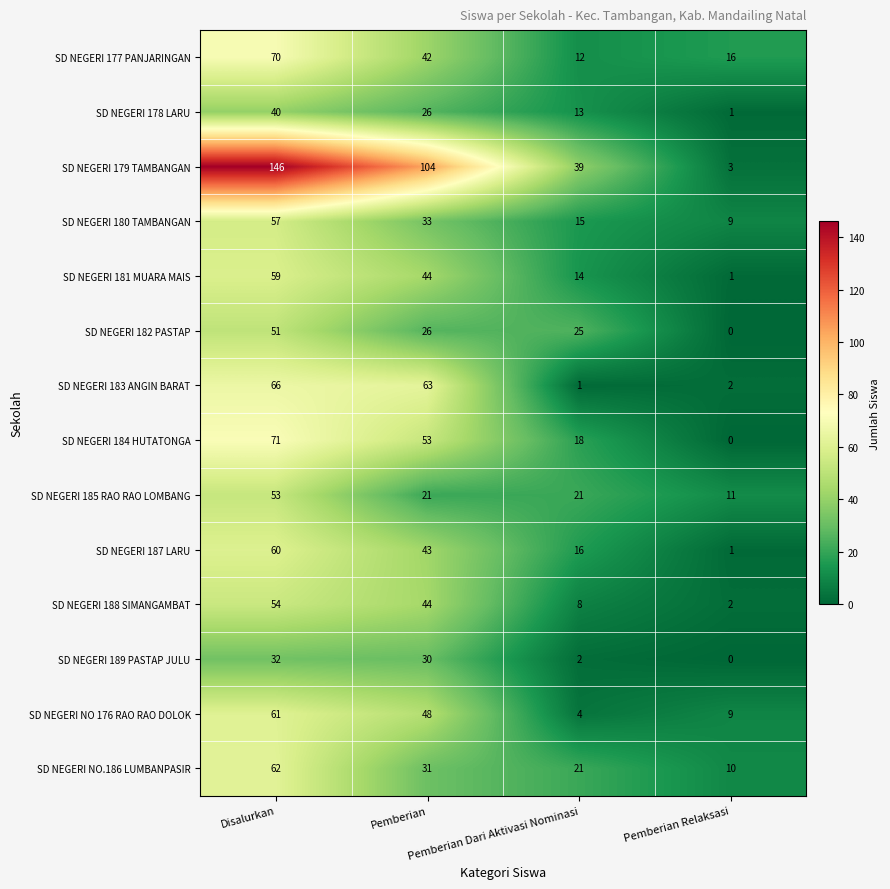

Which series has the largest range (max minus min)?

SD NEGERI 179 TAMBANGAN